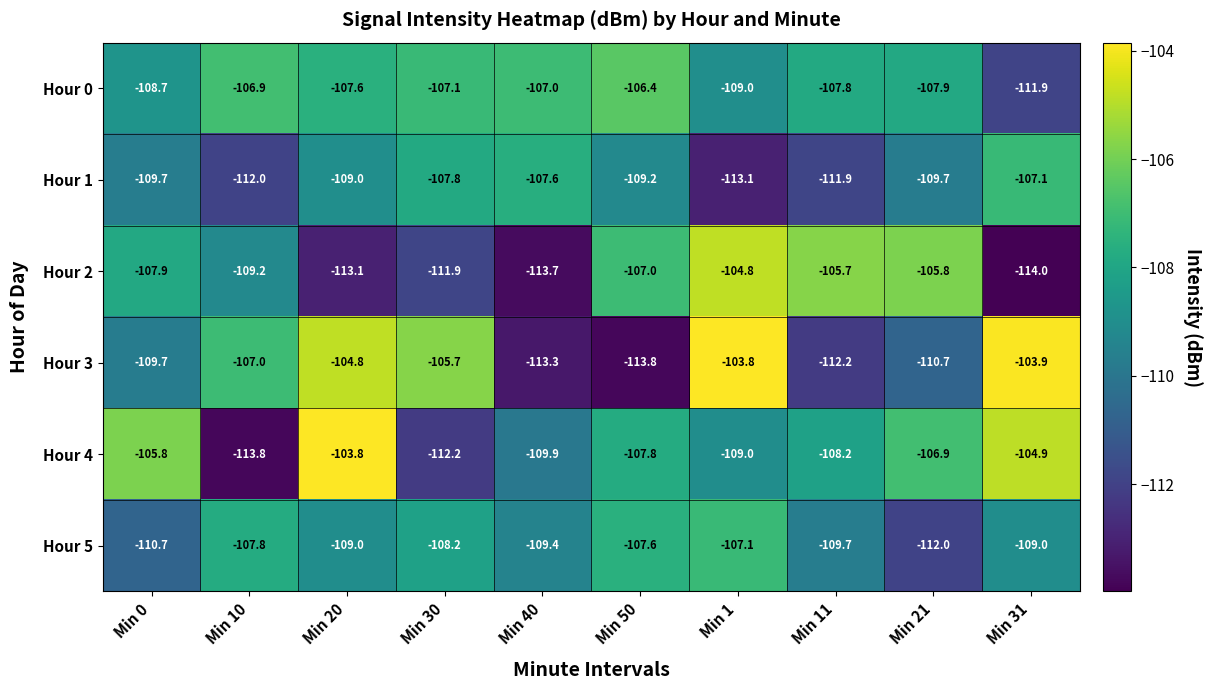

What is the difference between the Hour 3 values at Min 30 and Min 20?

0.9